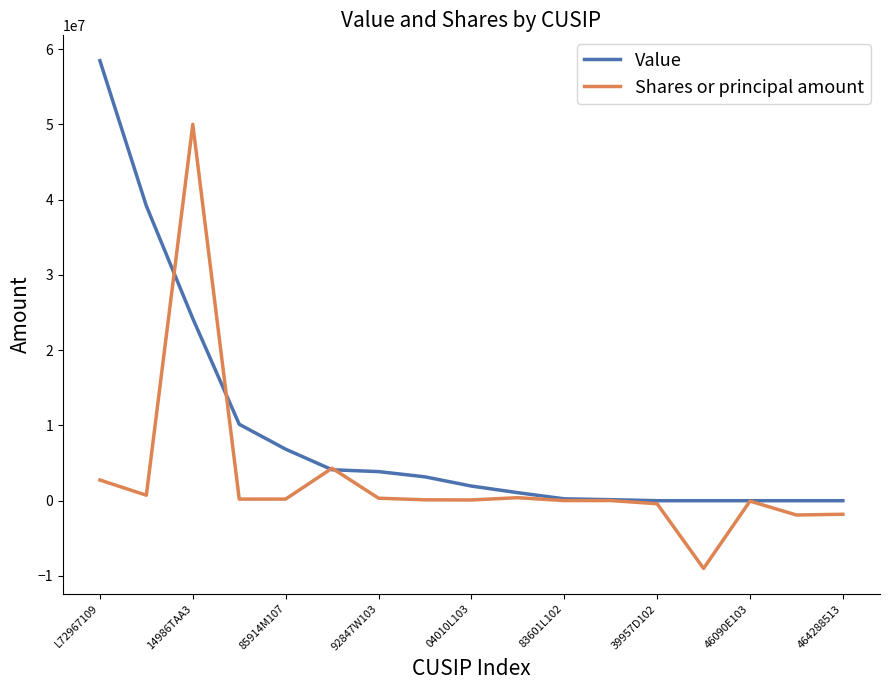

Rank the series by their maximum value, from lowest to highest.

Shares or principal amount, Value